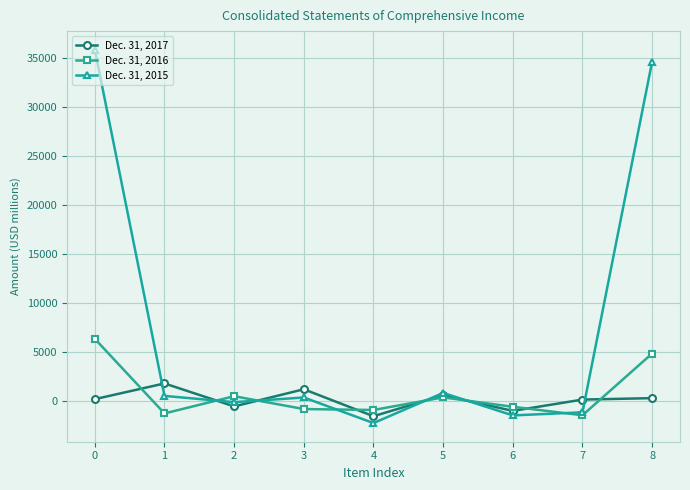

Is the value of Dec. 31, 2016 at 2 greater than the value of Dec. 31, 2017 at 2?

Yes